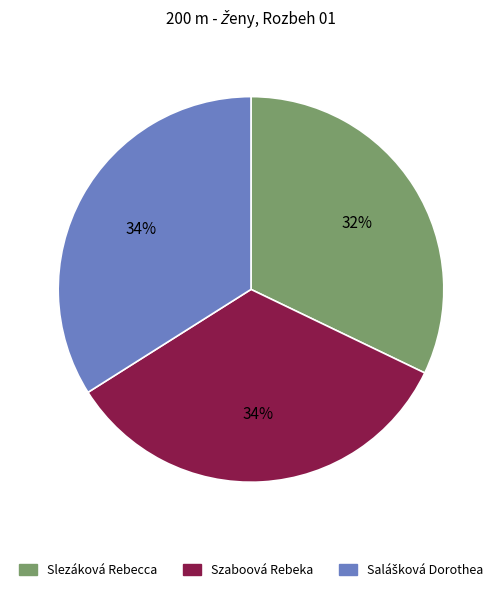

Combined, do Slezáková Rebecca and Szaboová Rebeka account for over 50%?

Yes